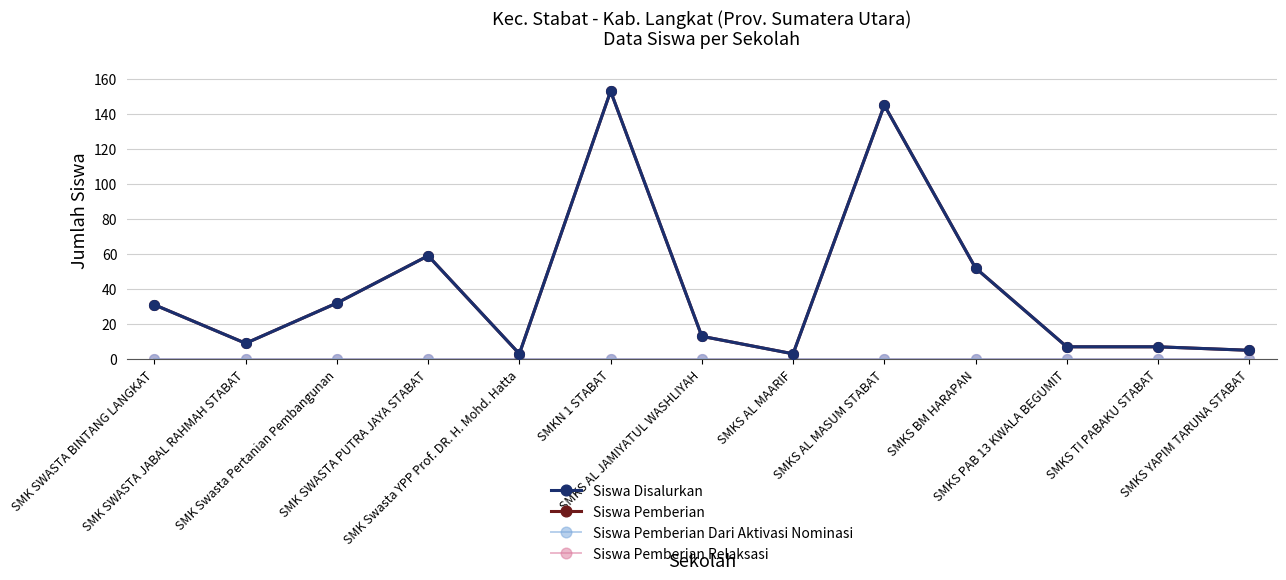

The value of Siswa Pemberian Dari Aktivasi Nominasi at SMKN 1 STABAT is 0. True or false?

True